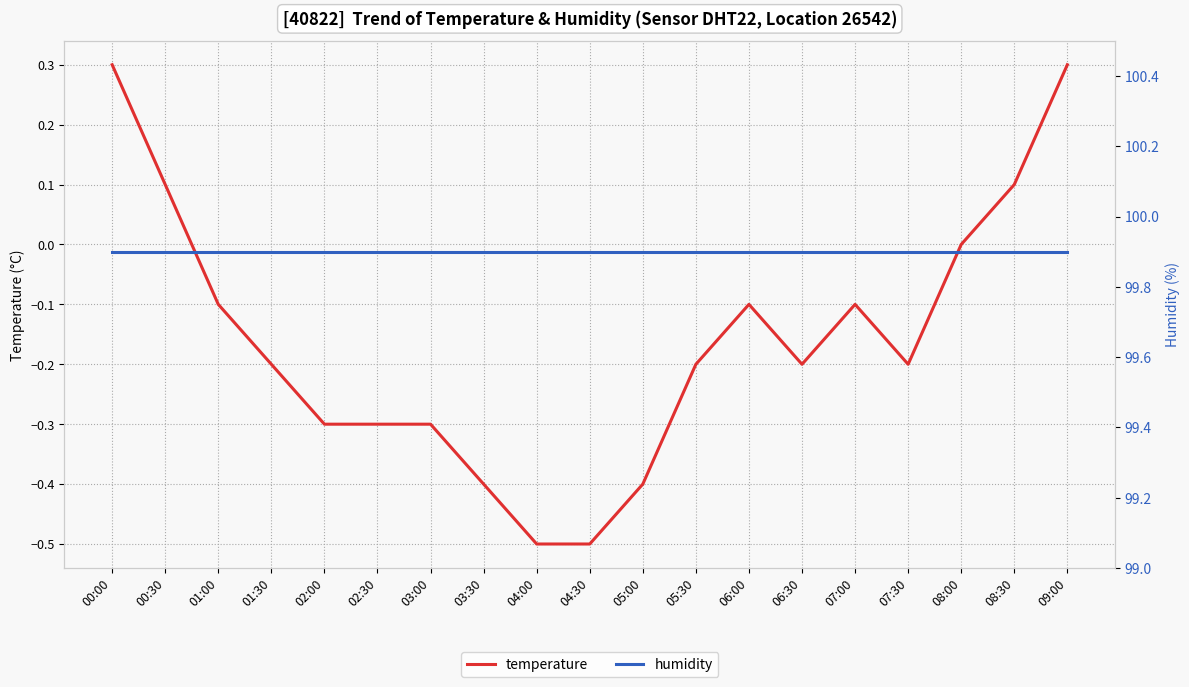

What is the difference between the second highest and minimum values in the temperature series?

0.8